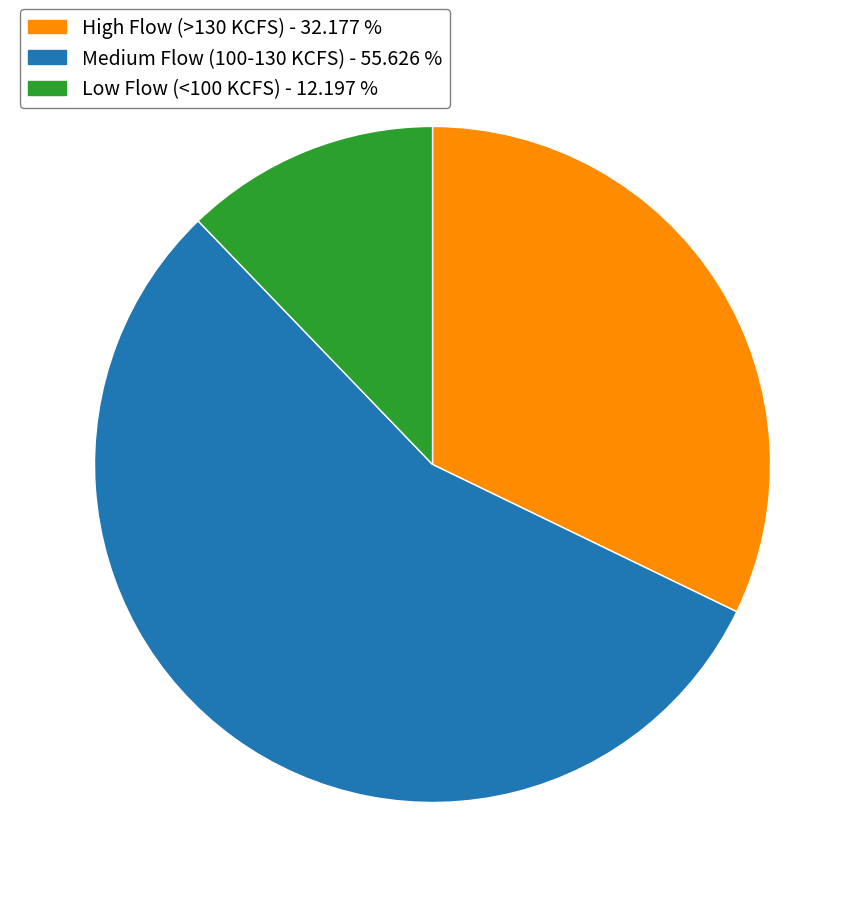

Is there any slice that represents more than half of the pie?

Yes